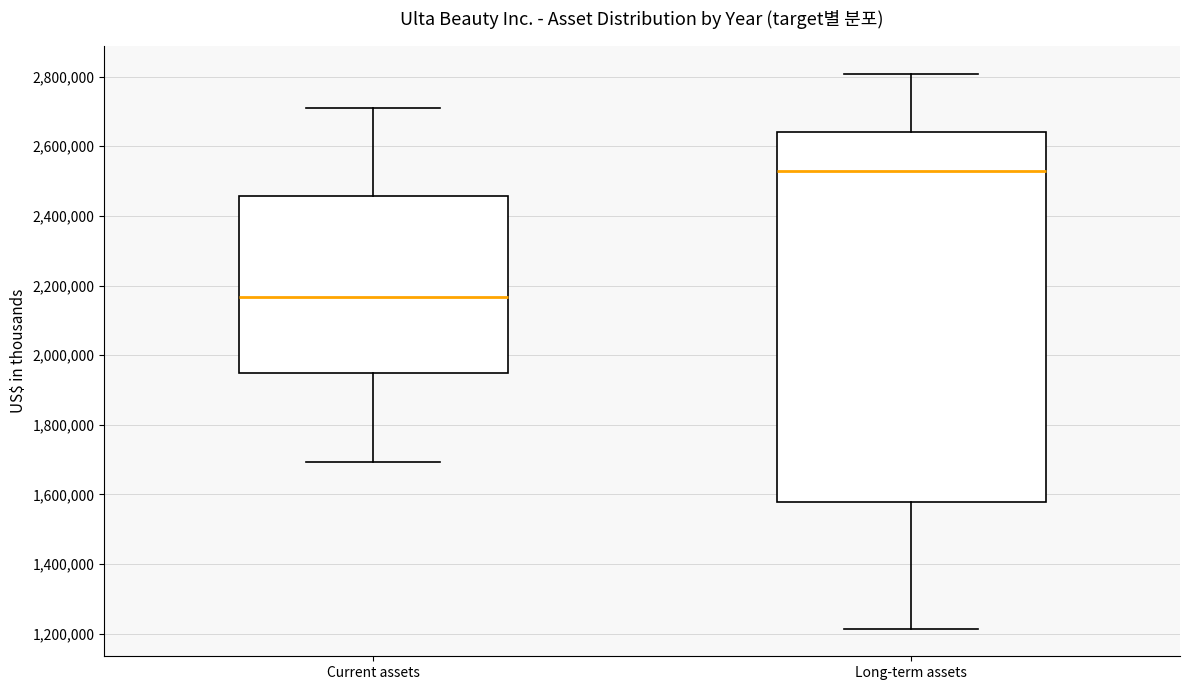

Where does the lower whisker of the box for Current assets end on the y-axis? The values are not printed on the chart, so give them approximately, as read against the axis.

1700000